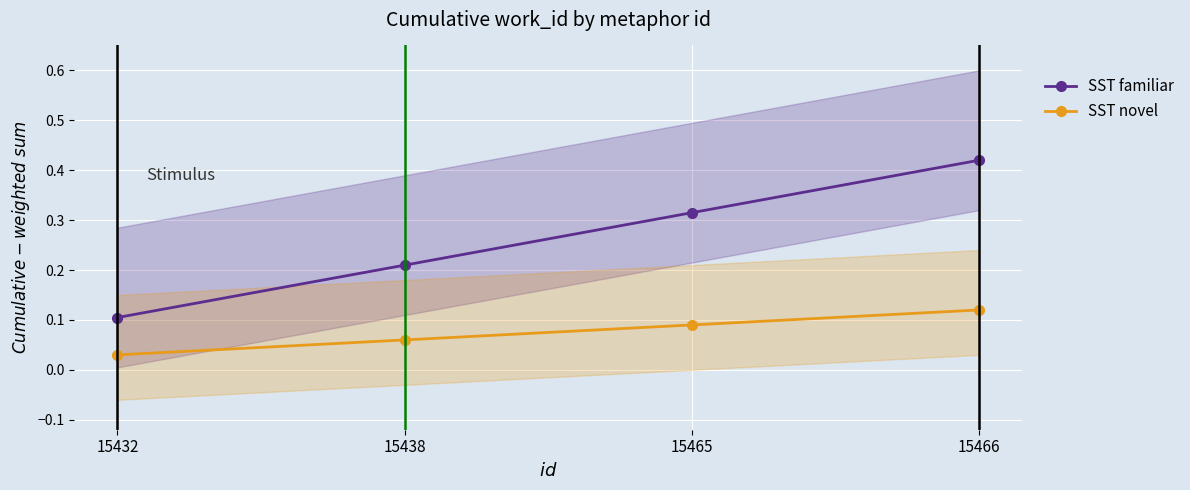

What is the average value of the SST novel series?

0.1